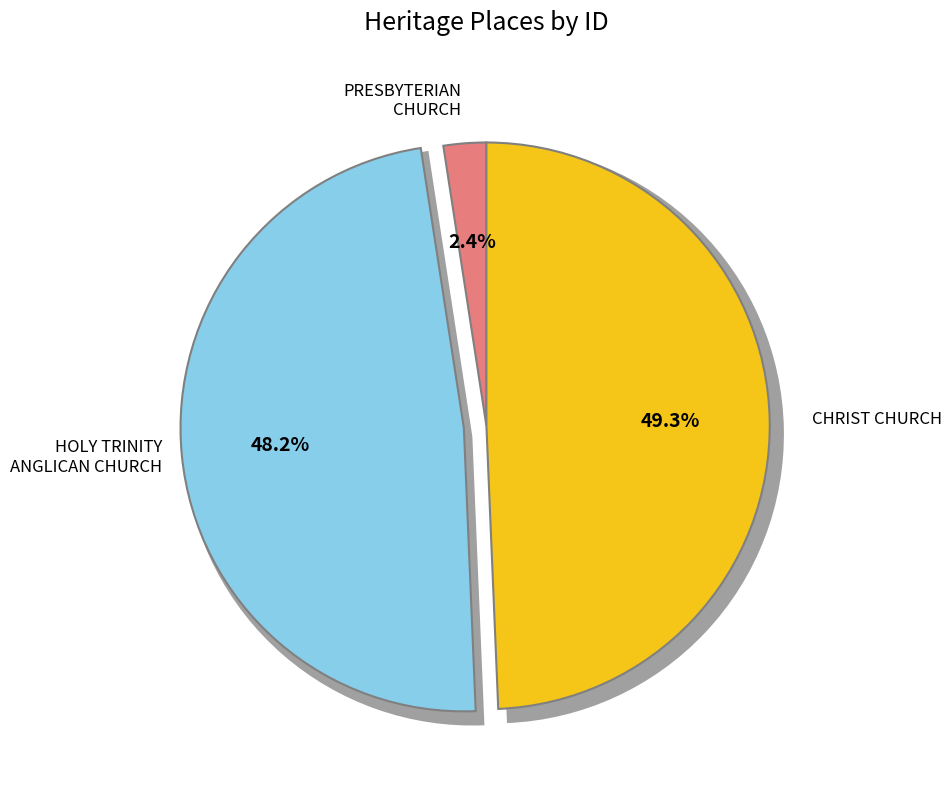

Is it true that CHRIST CHURCH is 63% of the pie?

False